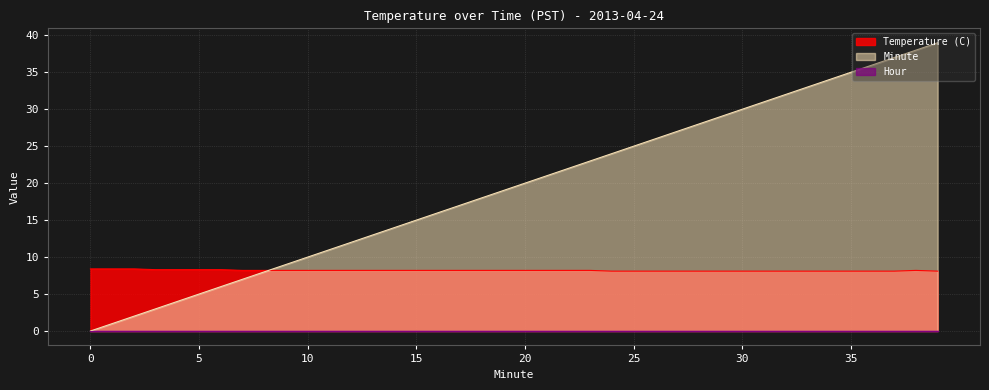

What is the total value across all series at 10?

18.2